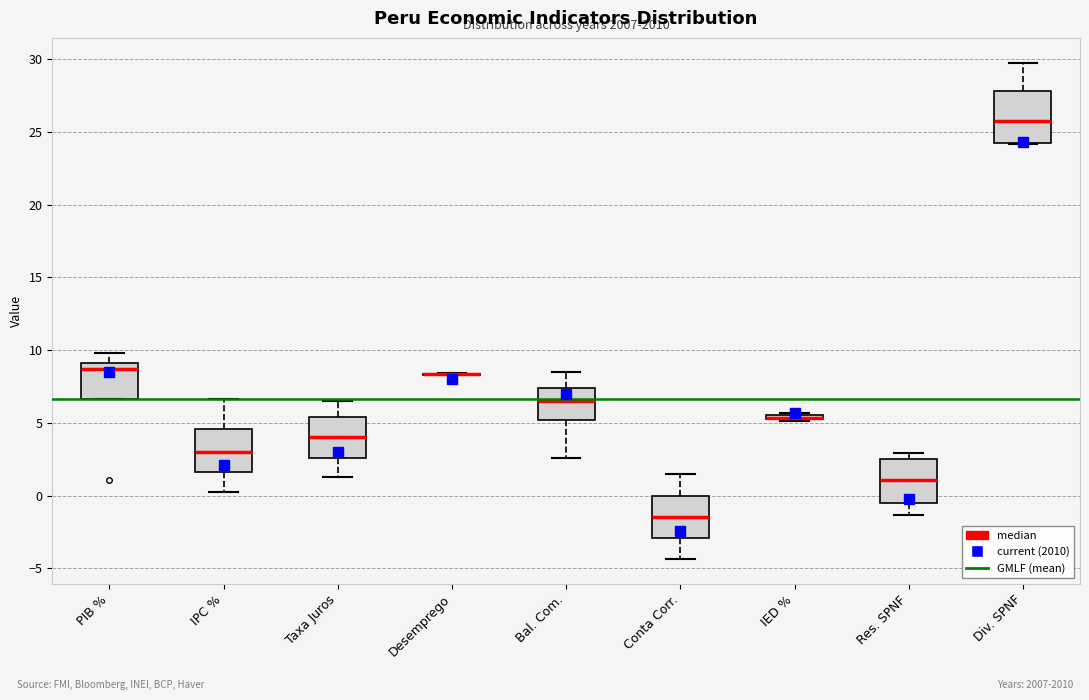

Comparing the boxes themselves (not the whiskers), which one is the tallest?

Div. SPNF